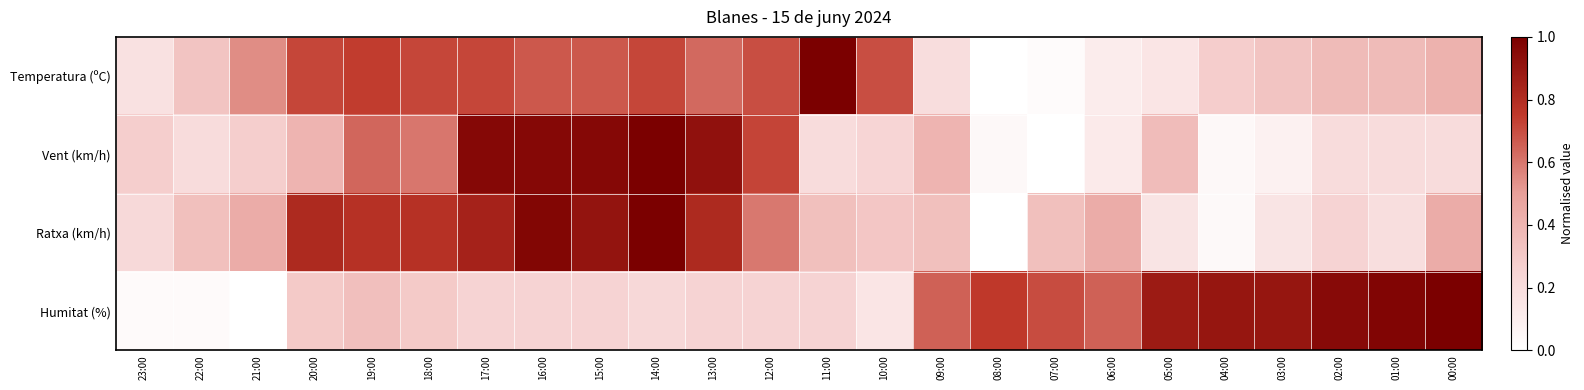

Rank the series by their maximum value, from lowest to highest.

Temperatura (ºC), Vent (km/h), Ratxa (km/h), Humitat (%)